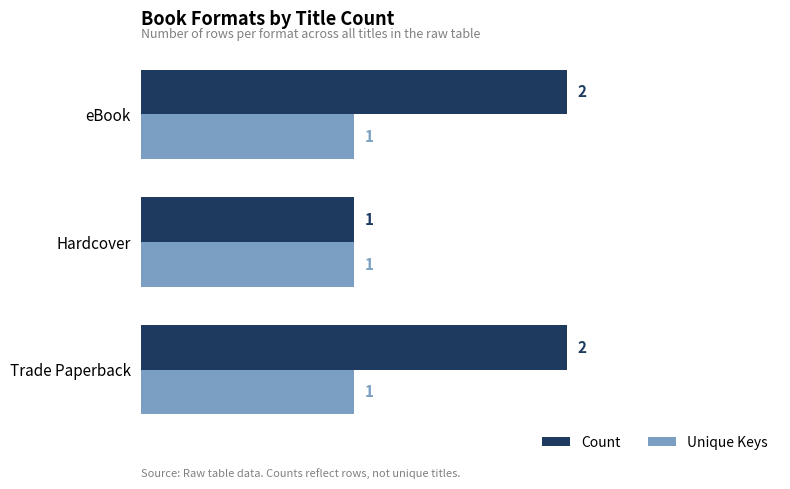

Which series has the largest range (max minus min)?

Count